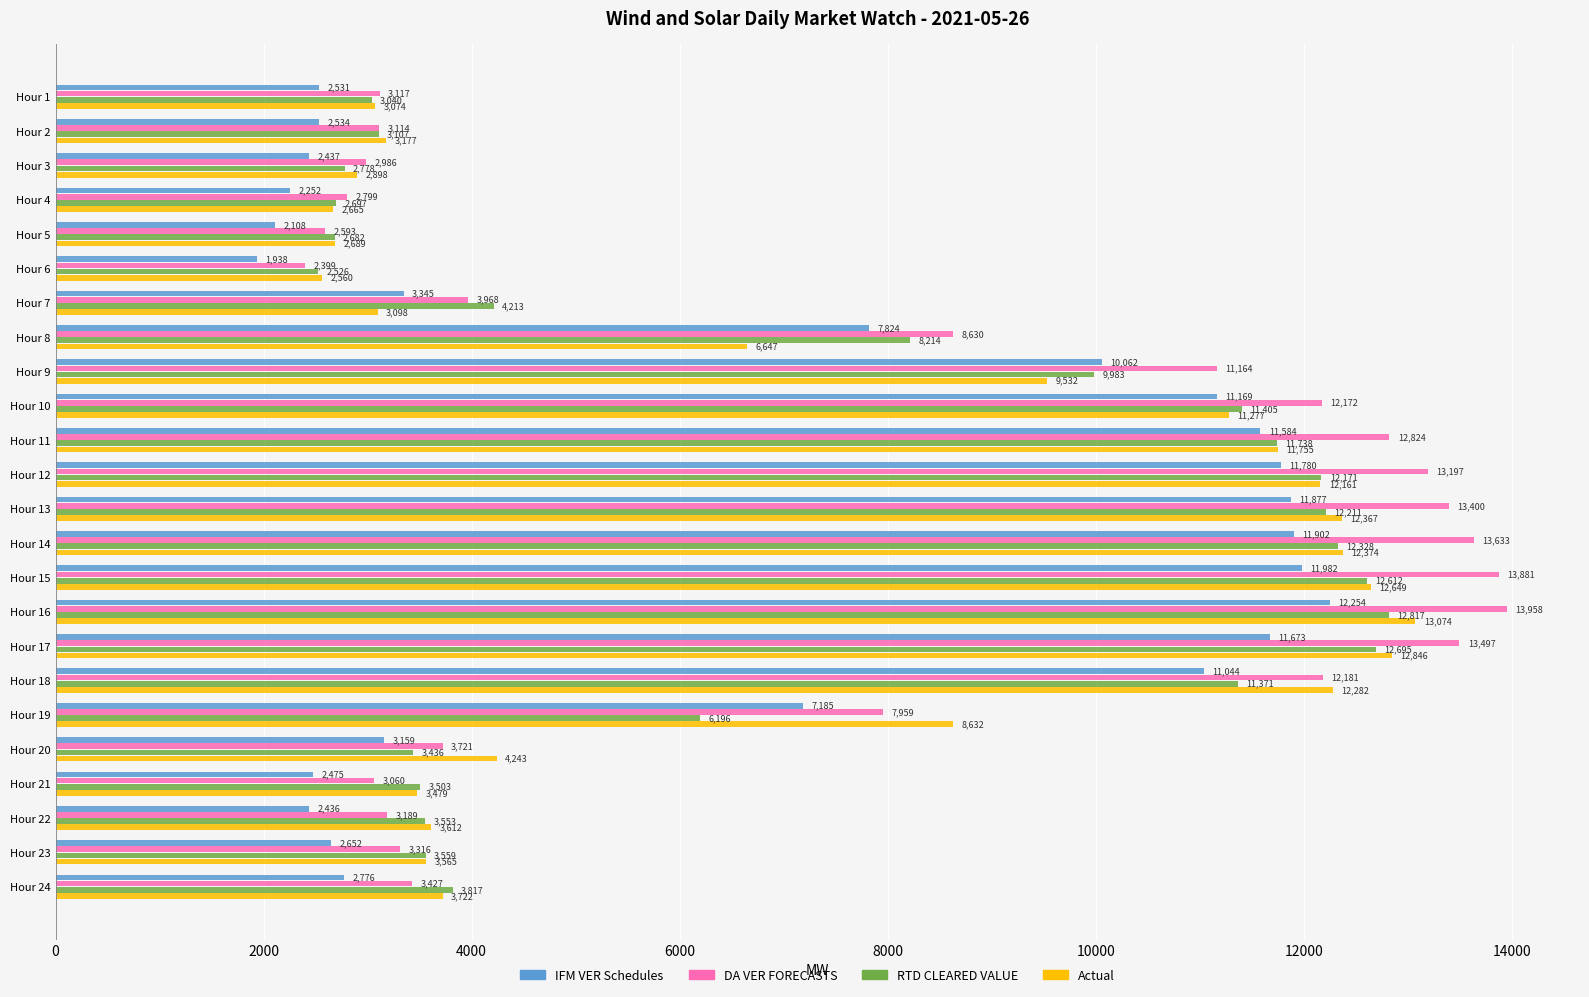

Where is DA VER FORECASTS nearest to the value 8178?

Hour 19